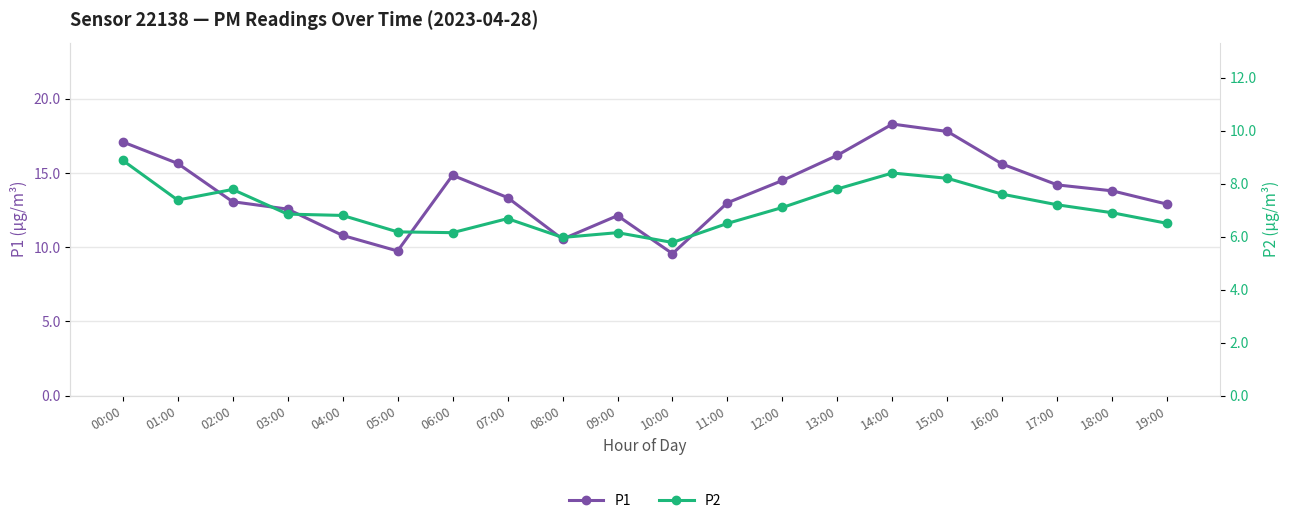

In P2, how many points are higher than both neighbors (excluding endpoints)?

4